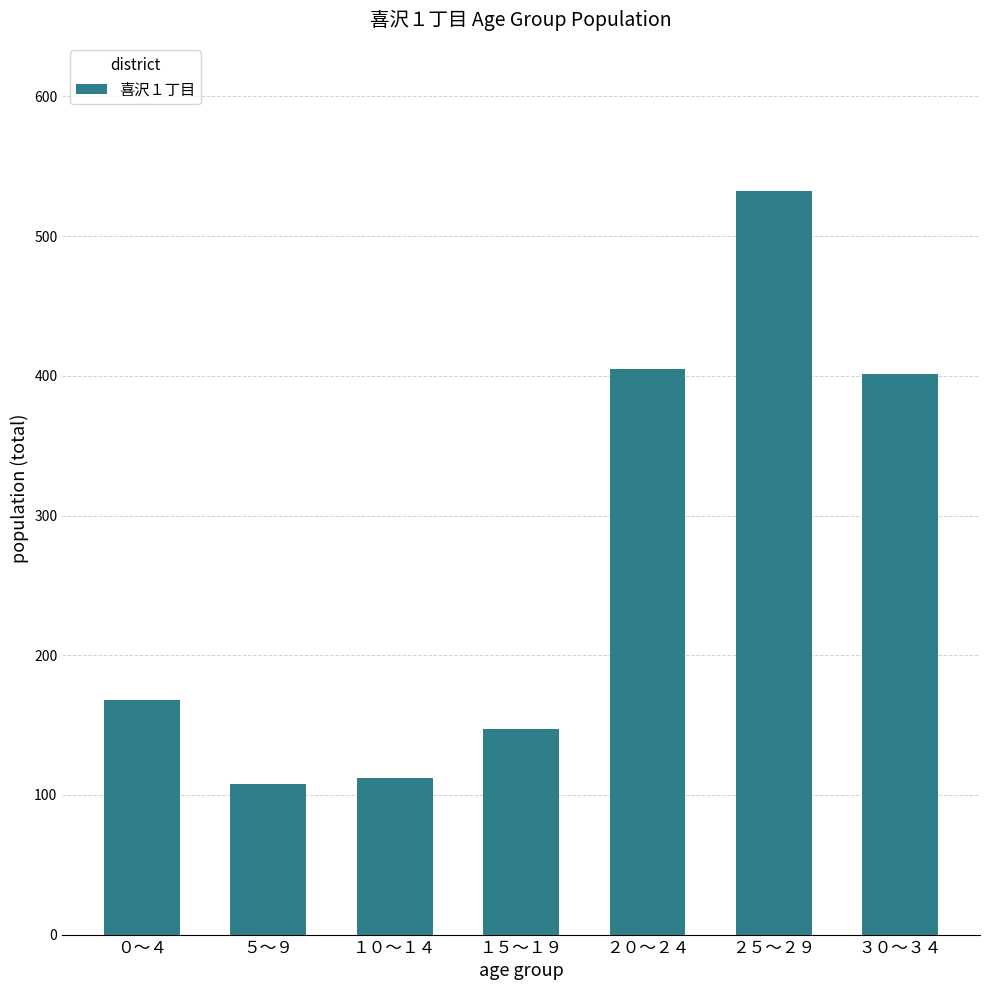

What is the change in value from ５～９ to ２５～２９?

+424